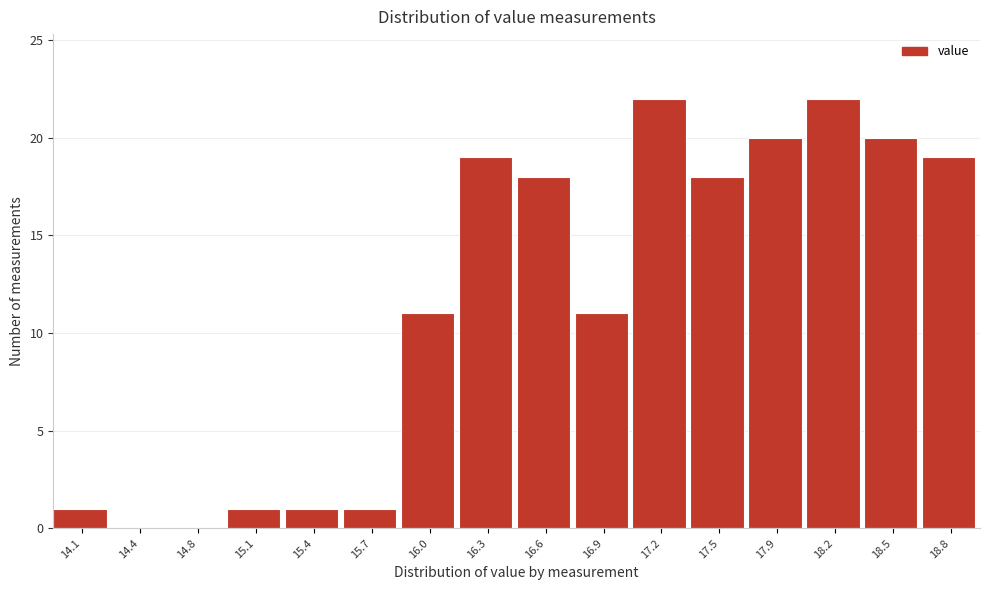

Reading left to right, extract all data points from this chart.

14.1=1	14.4=0	14.8=0	15.1=1	15.4=1	15.7=1	16.0=11	16.3=19	16.6=18	16.9=11	17.2=22	17.5=18	17.9=20	18.2=22	18.5=20	18.8=19